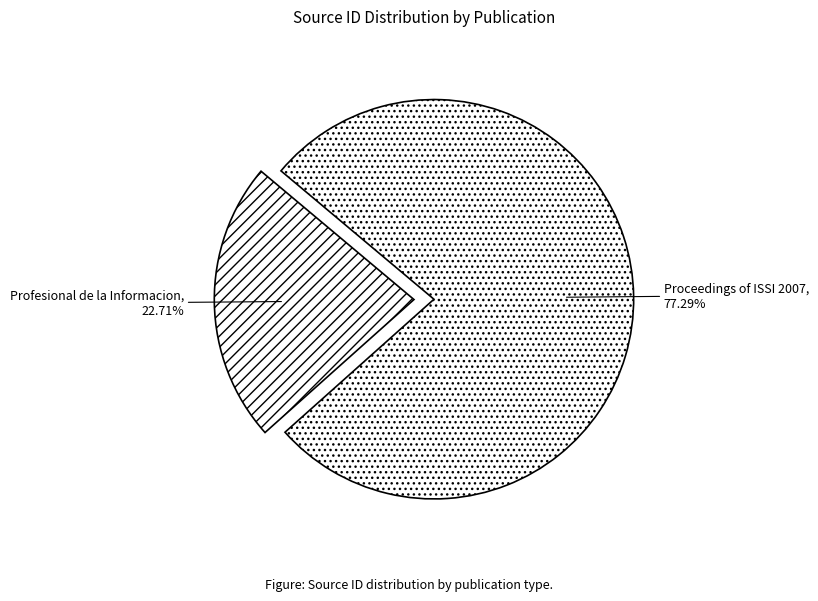

How many slices are in this pie chart?

2